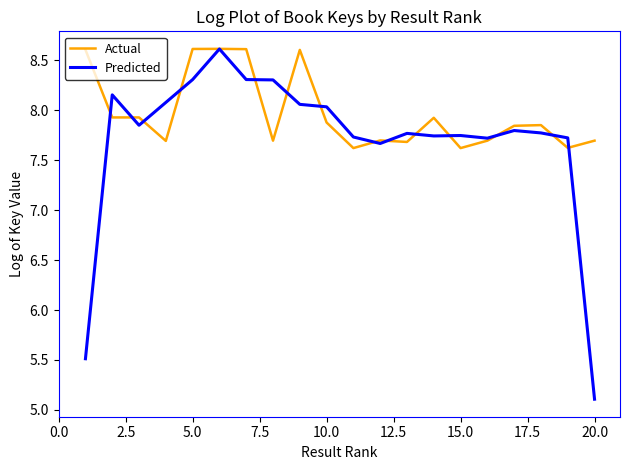

Rank the series by their average value, from lowest to highest.

Predicted, Actual